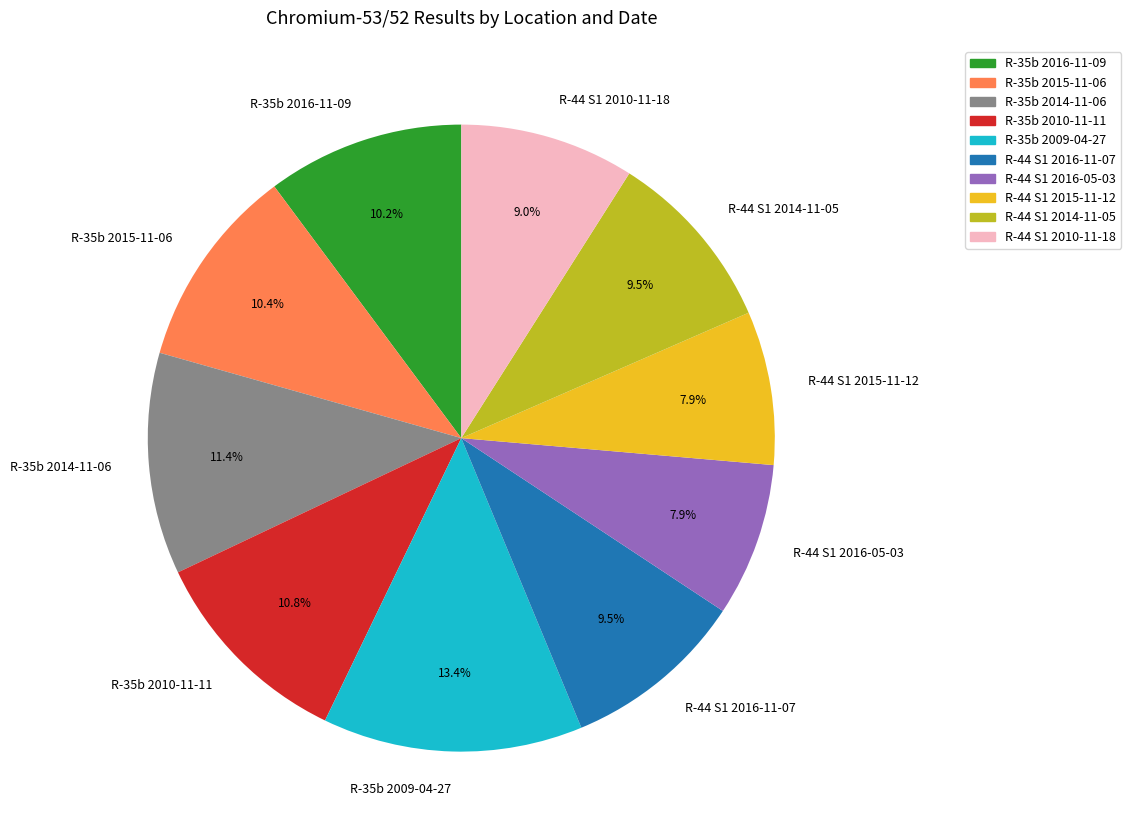

What is the ratio of the value at R-44 S1 2010-11-18 to the value at R-35b 2015-11-06?

0.9